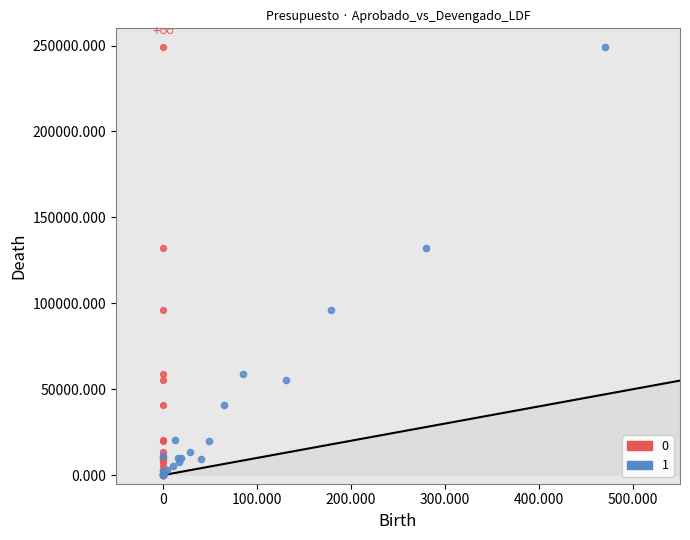

What are all the series names shown in the legend?

0, 1